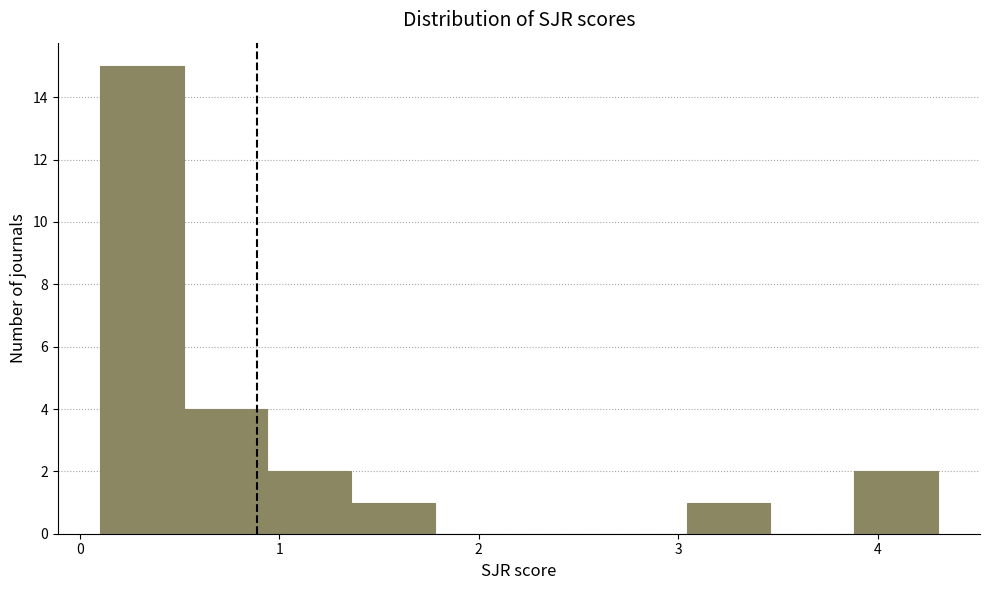

Reading left to right, transcribe this chart: for each bar, give the range it covers on the x-axis and its height. Neither the bar edges nor the heights are printed on the chart, so give them approximately, as read against the axes.

0.1 to 0.5: 15
0.5 to 0.9: 4
0.9 to 1.4: 2
1.4 to 1.8: 1
1.8 to 2.2: 0
2.2 to 2.6: 0
2.6 to 3.0: 0
3.0 to 3.5: 1
3.5 to 3.9: 0
3.9 to 4.3: 2